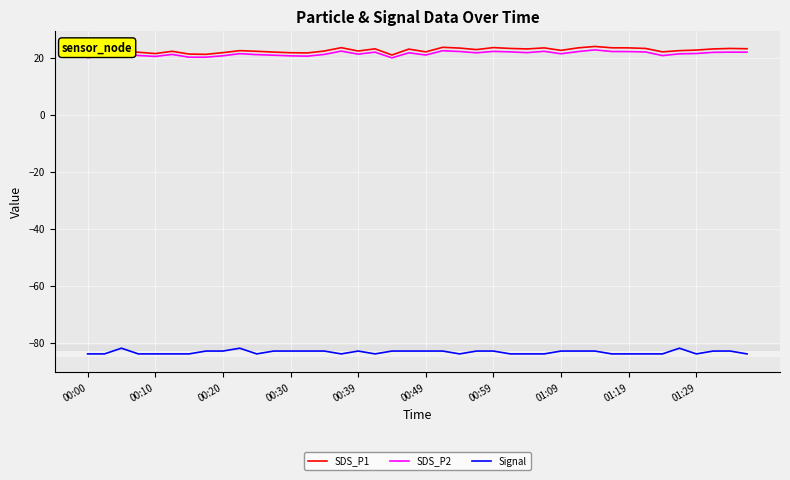

What is the maximum value for SDS_P1?

23.9